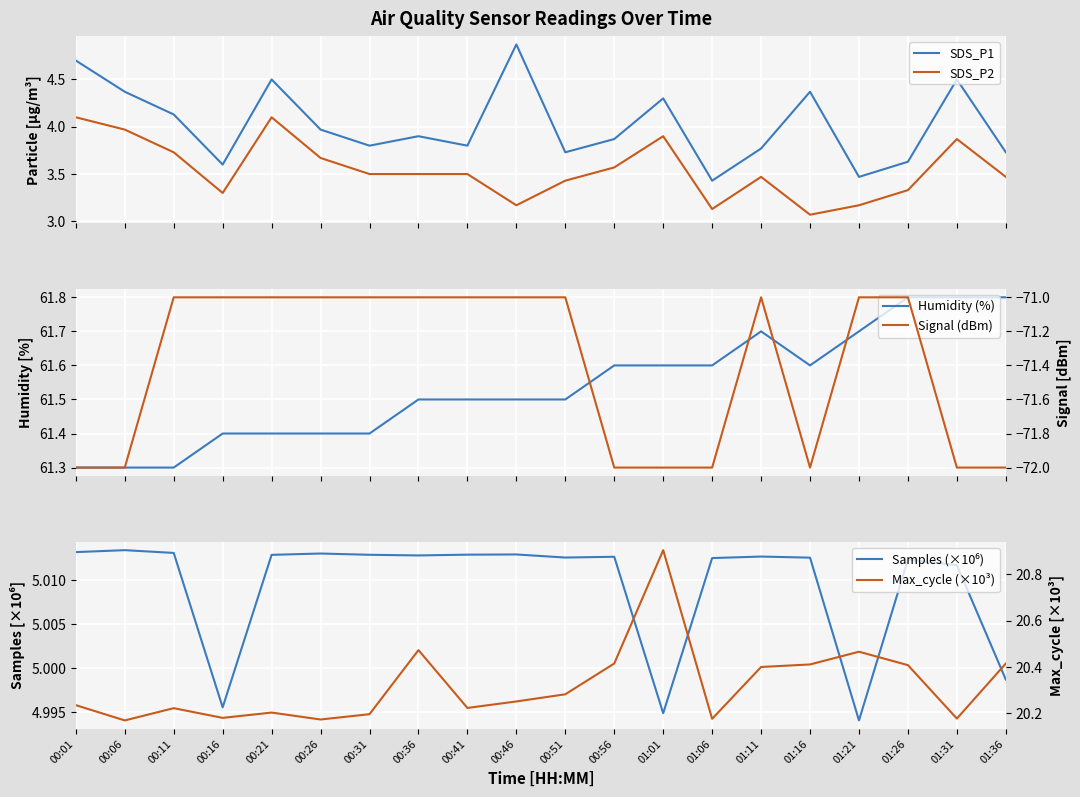

How many interior local valleys does the SDS_P2 series have?

4